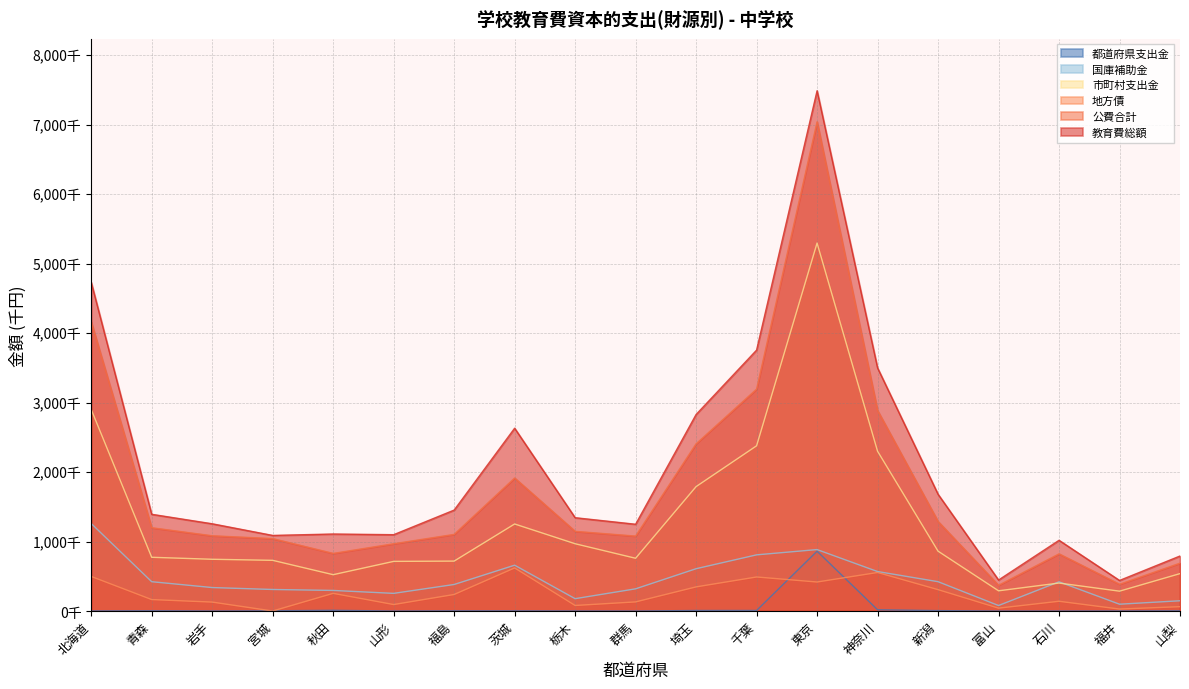

Which series has the largest range (max minus min)?

教育費総額